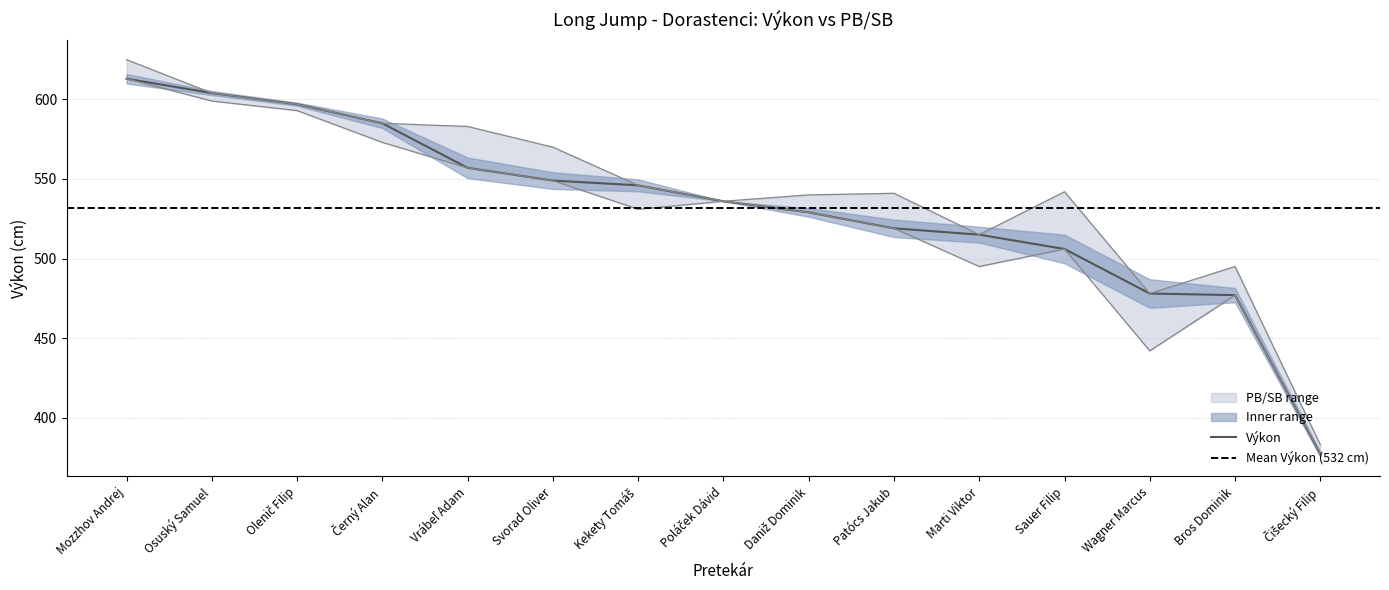

What is the total value across all series at Čišecký Filip?

1137